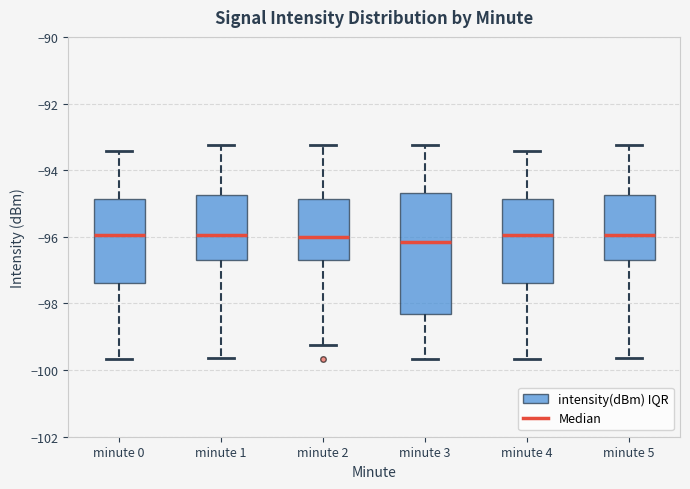

Where is the lower edge of the box for minute 2 on the y-axis? The values are not printed on the chart, so give them approximately, as read against the axis.

-96.6